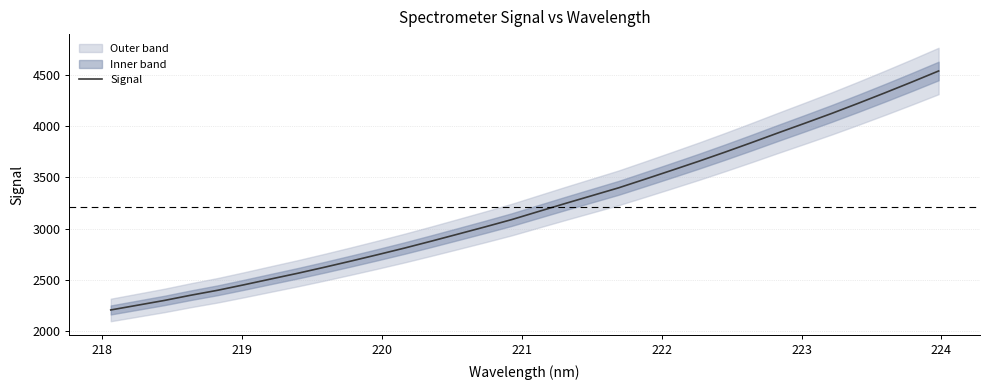

What is the highest value of the Signal series?

4542.2